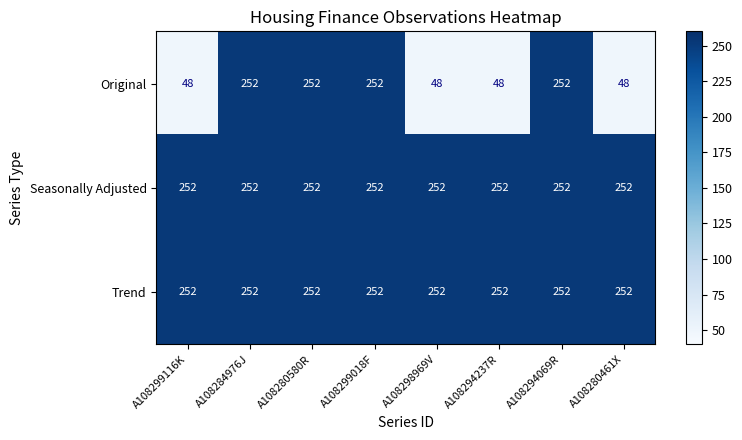

What is the greatest value displayed?

252